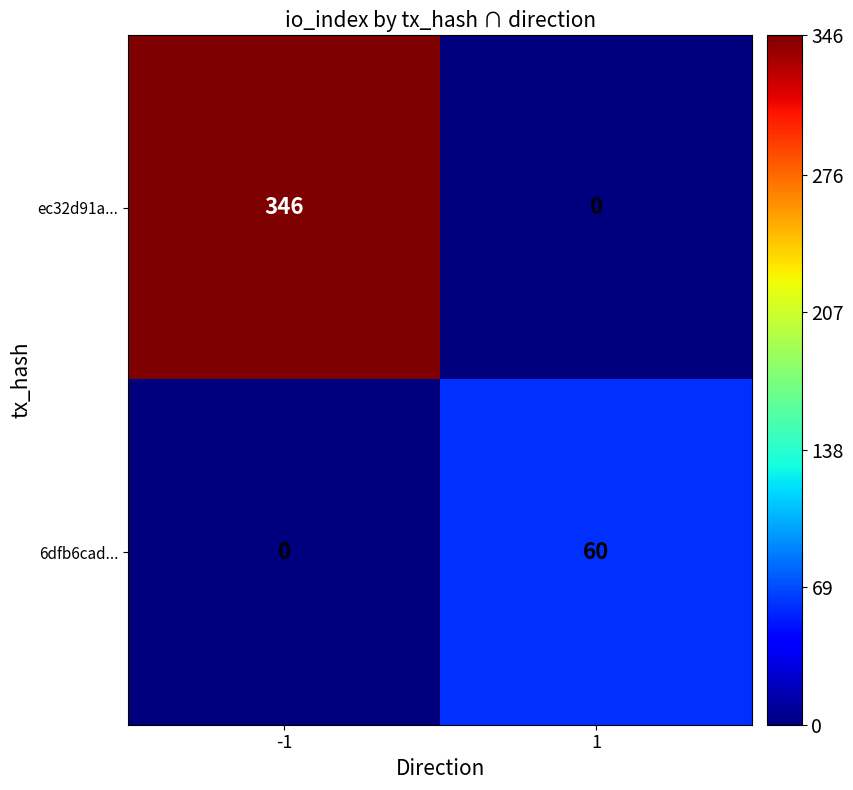

Which series has the largest total across all categories?

ec32d91a...